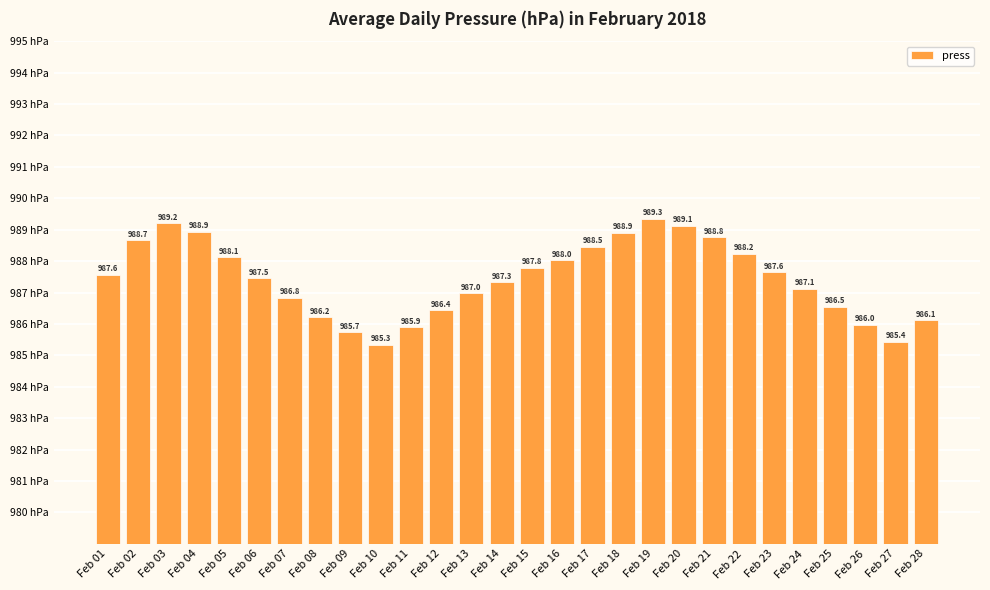

What is the difference between the maximum and minimum values?

4.0